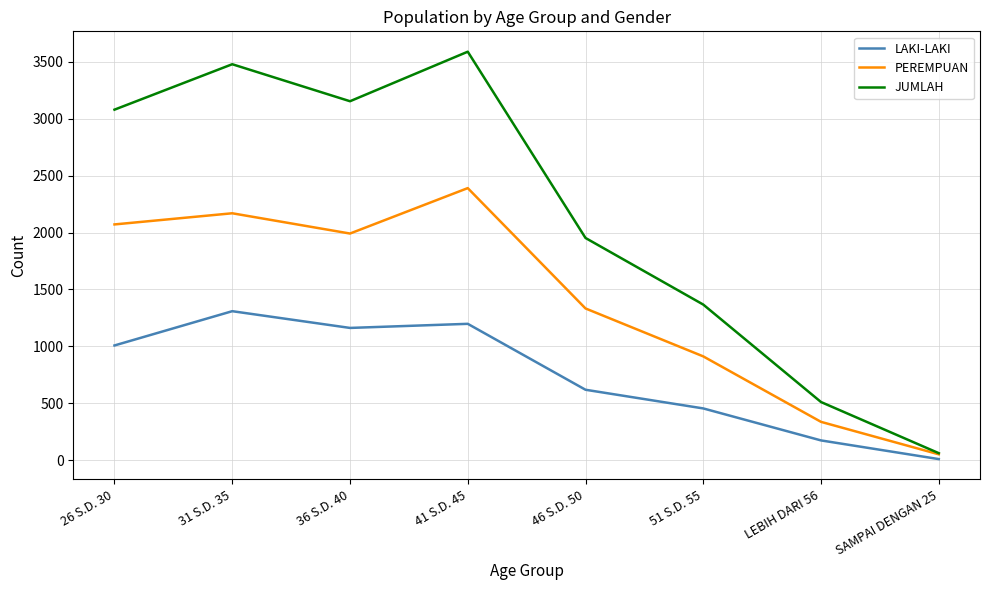

List the series in order of their peak value, highest first.

JUMLAH, PEREMPUAN, LAKI-LAKI